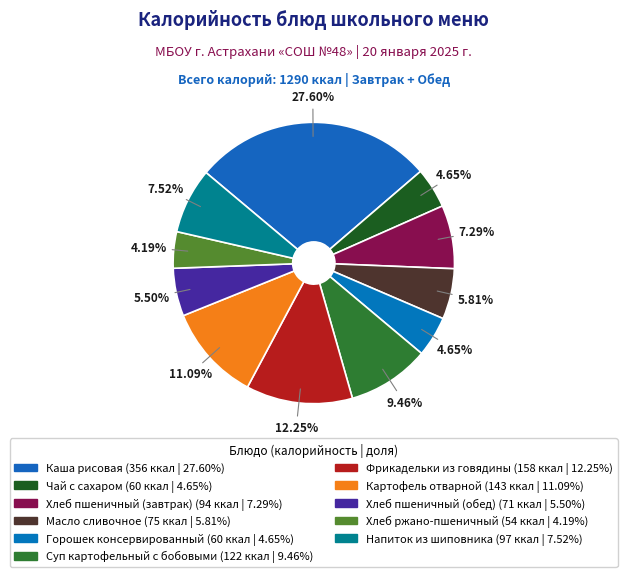

Which slice is the smallest?

Хлеб ржано-пшеничный